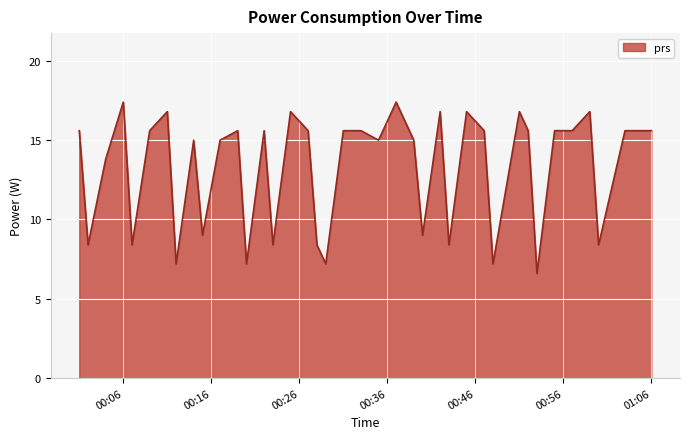

What is the difference between the maximum and minimum values?

10.8